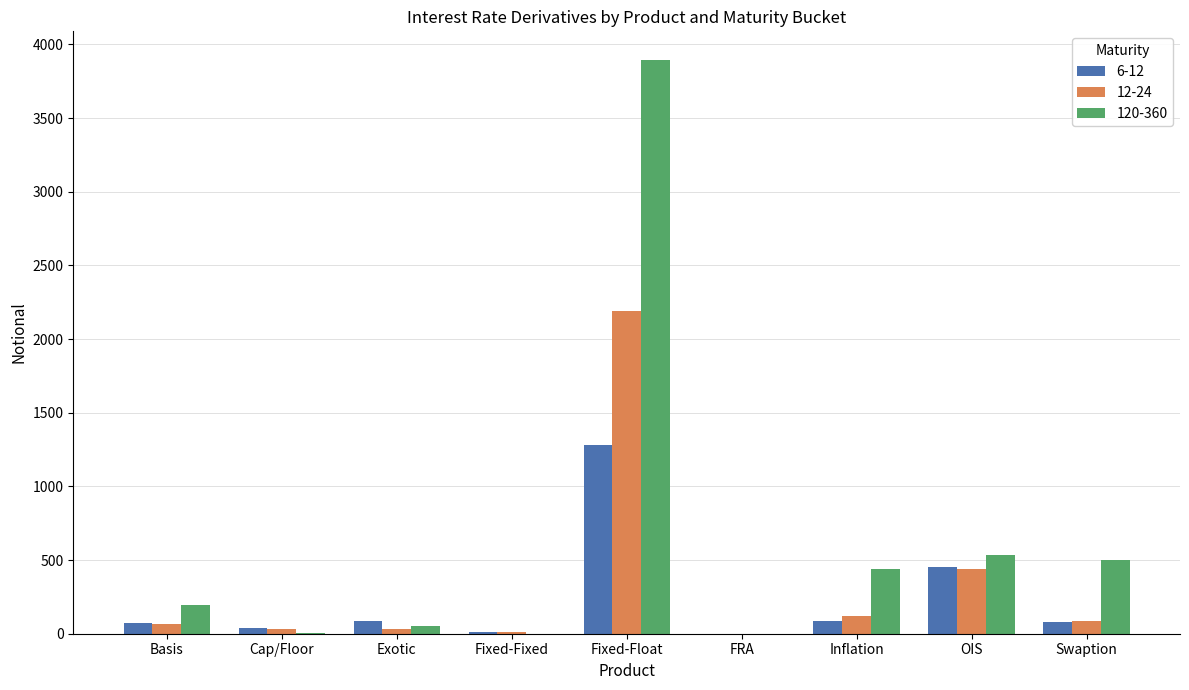

Which series has the largest total across all categories?

120-360